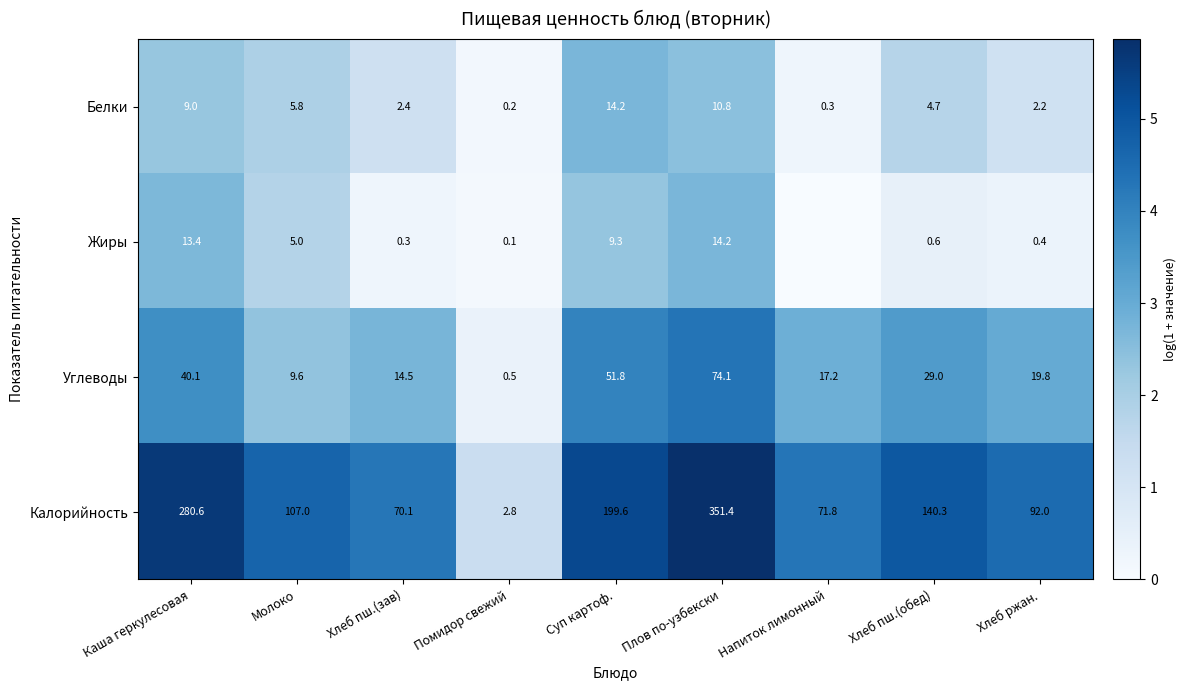

What is the total value across all series at Каша геркулесовая?

343.1